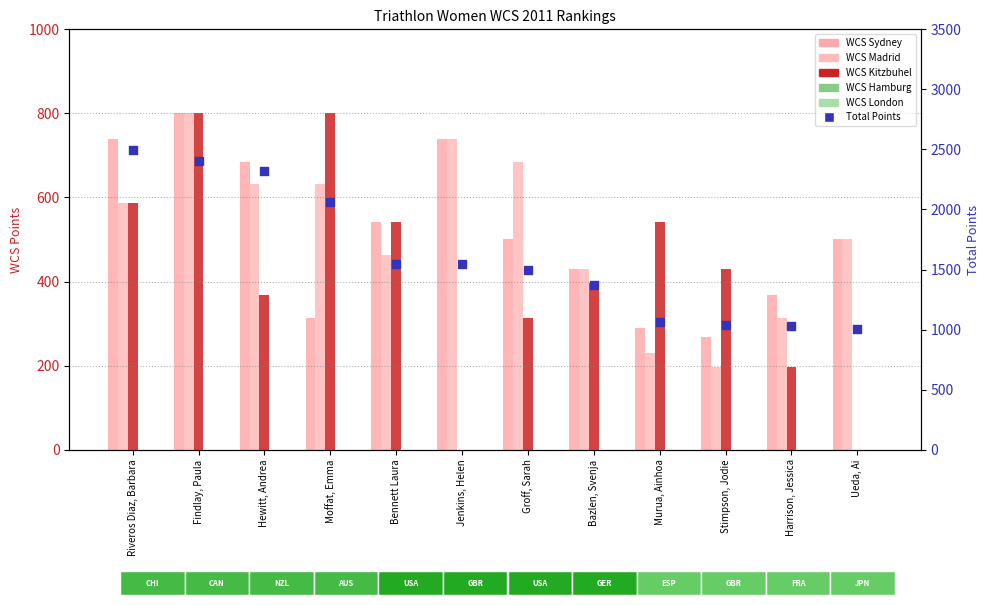

At which category is the sum across all series the highest?

Findlay, Paula